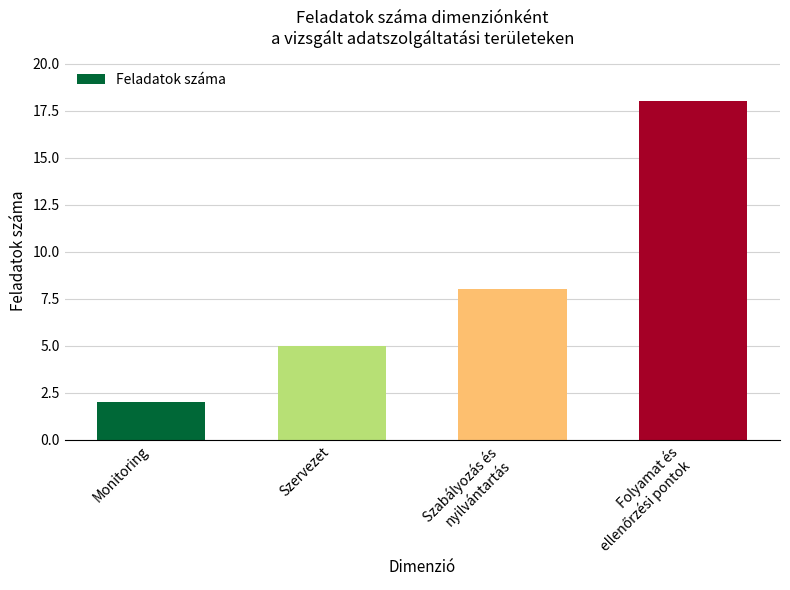

What is the average value?

8